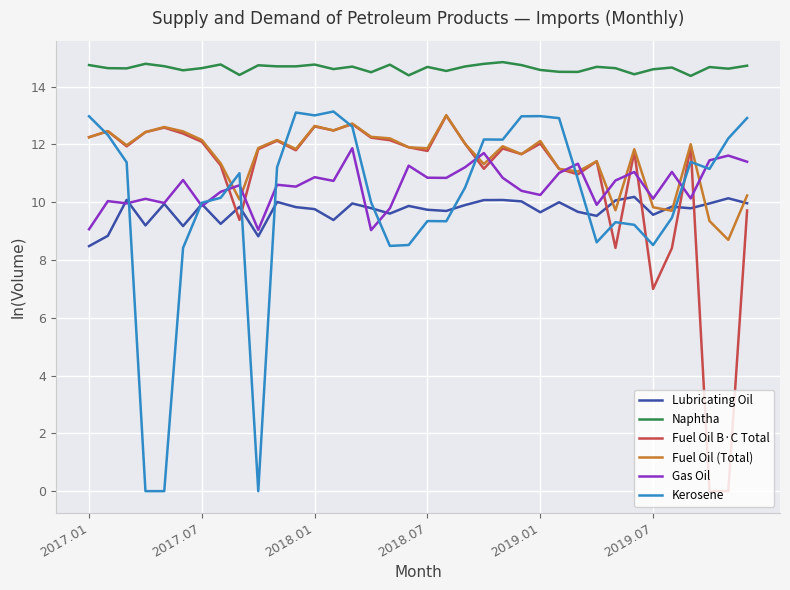

True or false: Kerosene and Naphtha intersect in this chart.

False